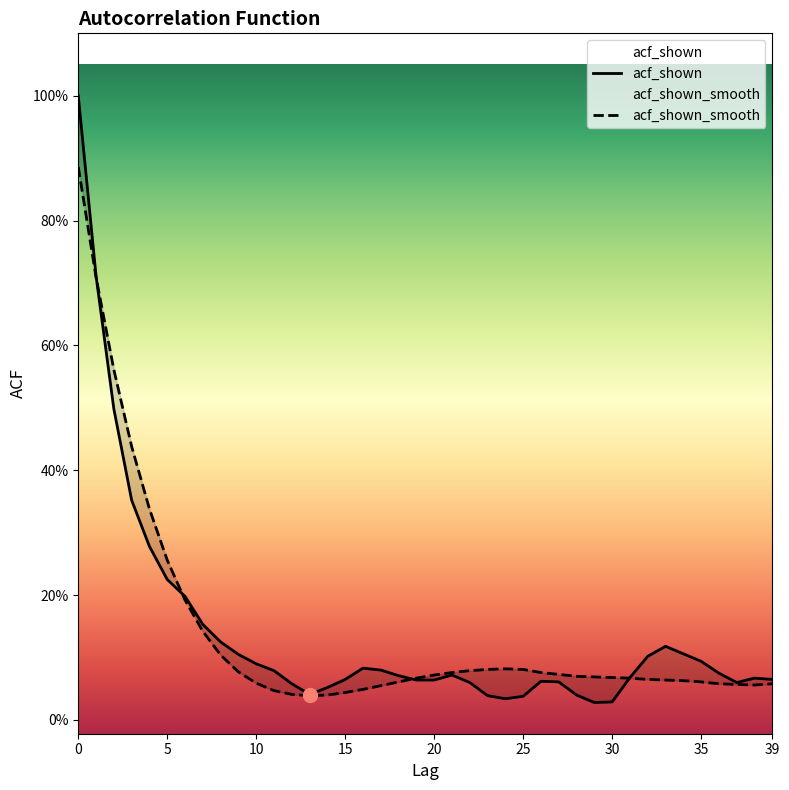

Where is the first local maximum for acf_shown?

16